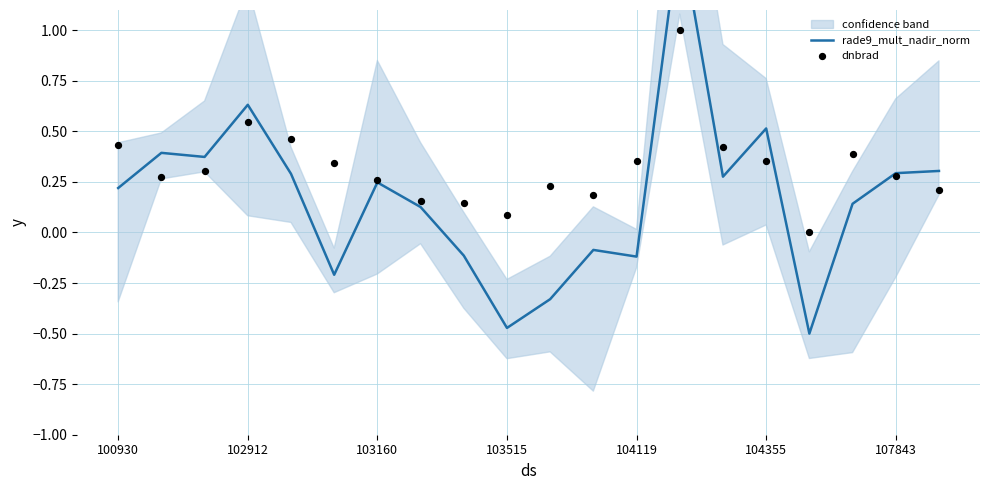

What are all the series names shown in the legend?

rade9_mult_nadir_norm, dnbrad